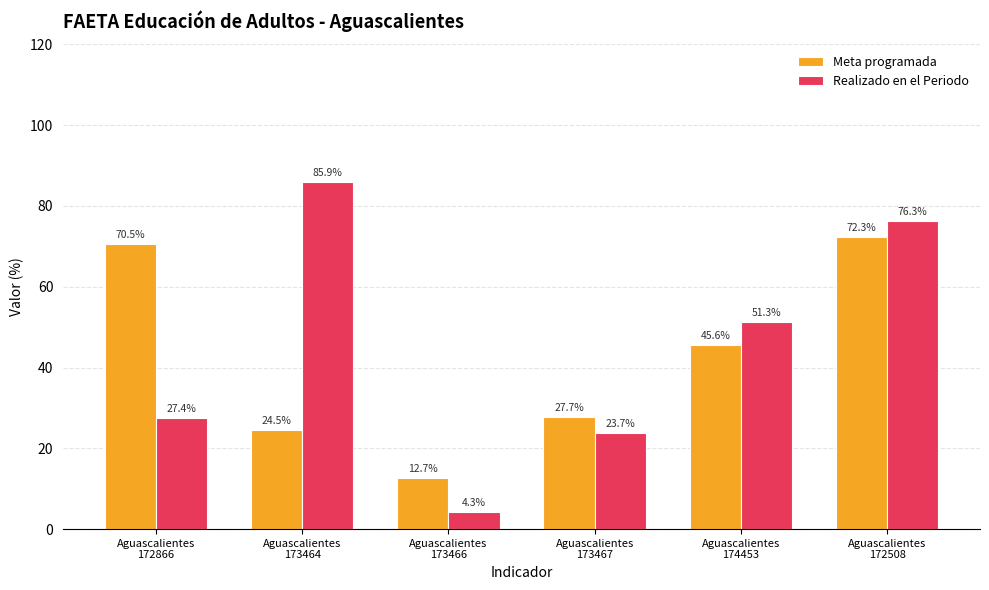

Where is Realizado en el Periodo nearest to the value 45?

Aguascalientes
174453